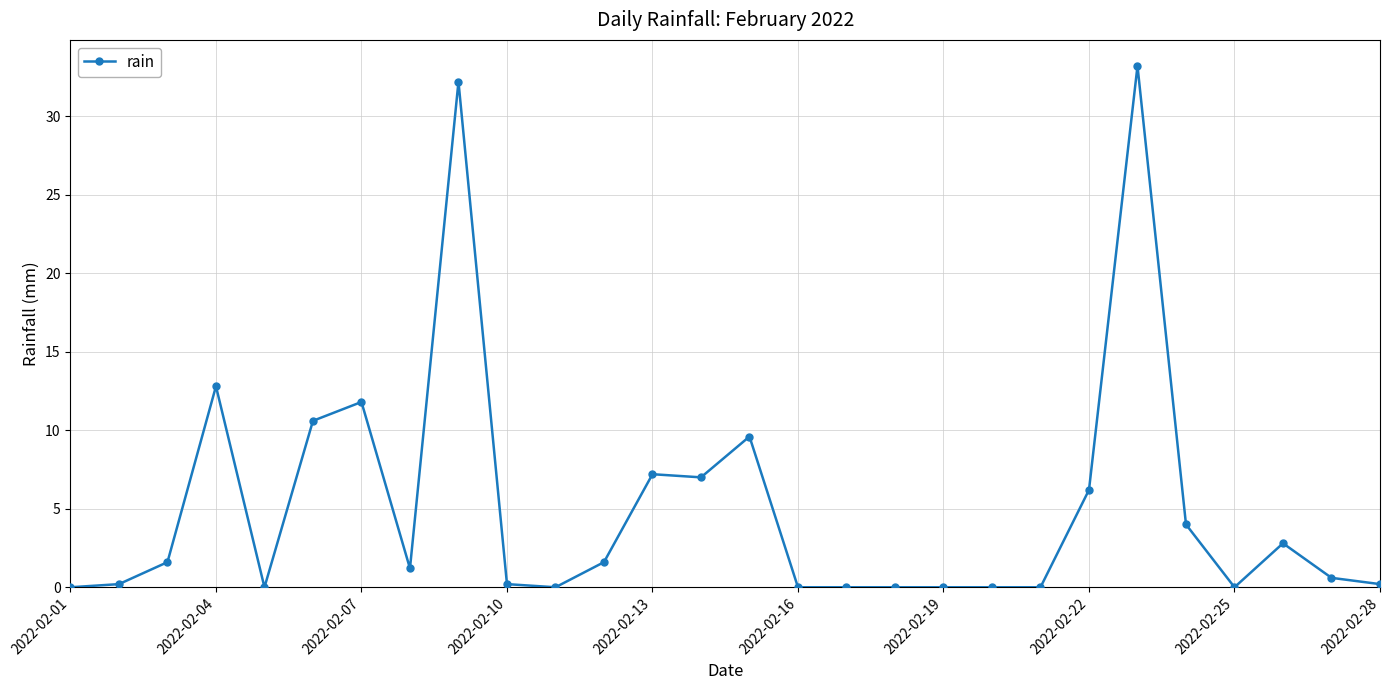

What is the greatest value displayed?

33.2